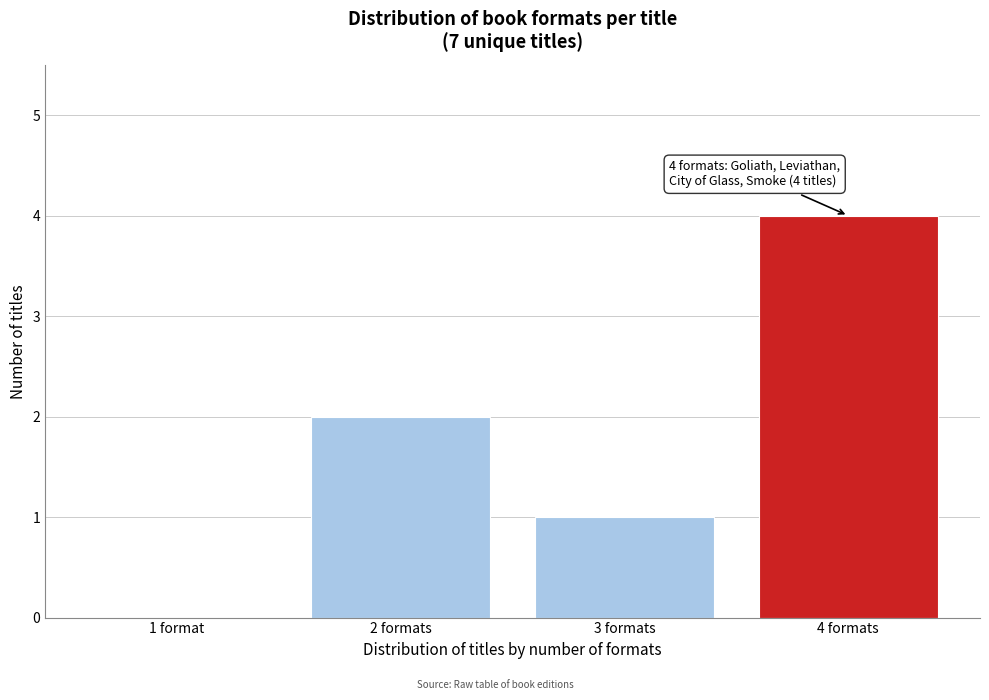

Reading left to right, transcribe all the data shown in this chart.

1 format=0	2 formats=2	3 formats=1	4 formats=4